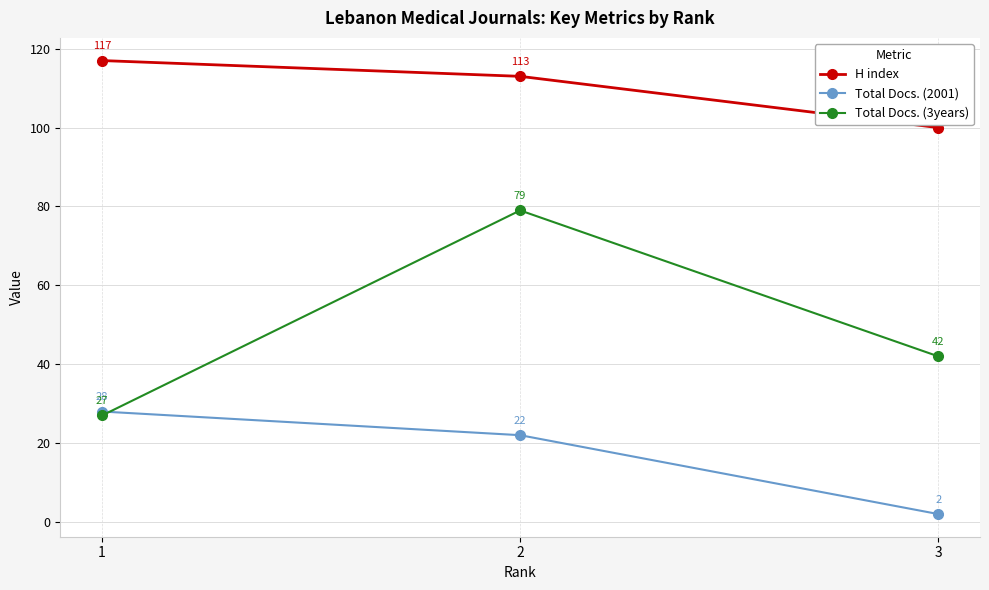

How many Total Docs. (2001) values are between 2 and 28?

3